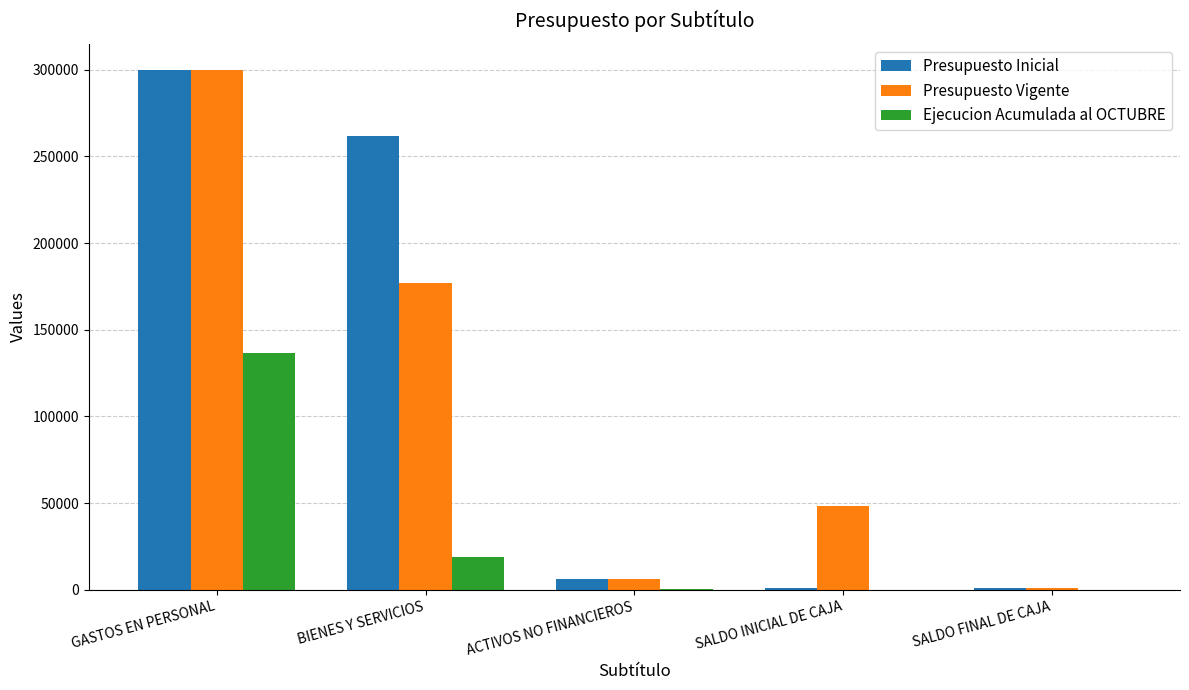

The Ejecucion Acumulada al OCTUBRE series shows 0 at SALDO FINAL DE CAJA. True or false?

True